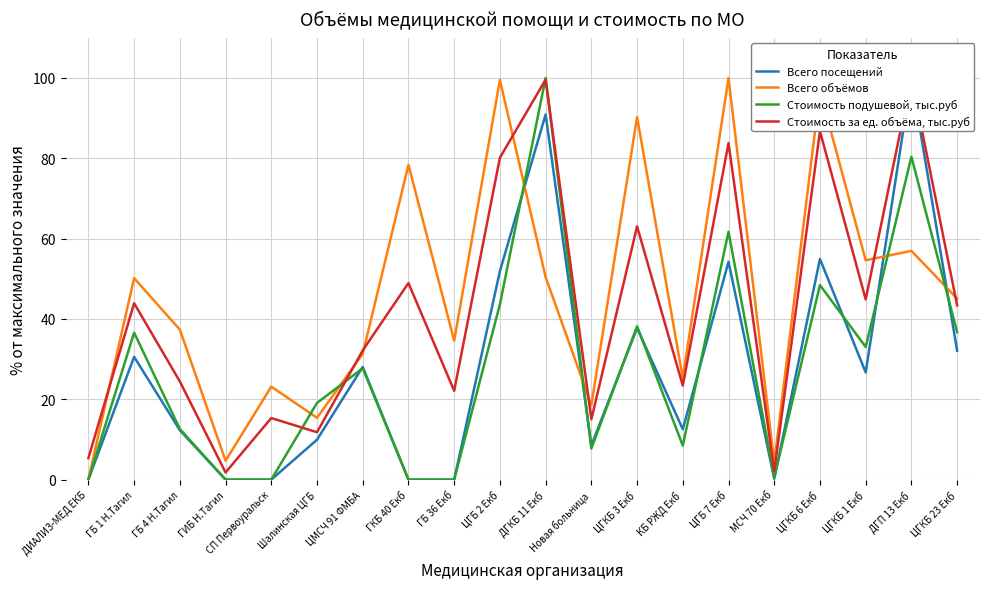

How many intersections are there between Всего объёмов and Стоимость за ед. объёма, тыс.руб?

7